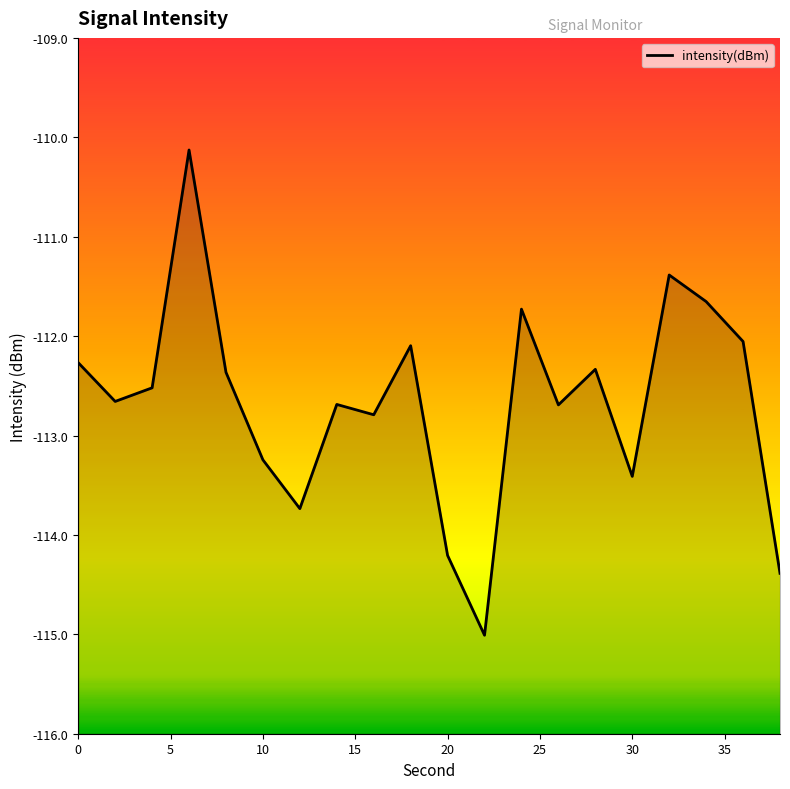

True or false: the data shows -40.3 at 20.

False